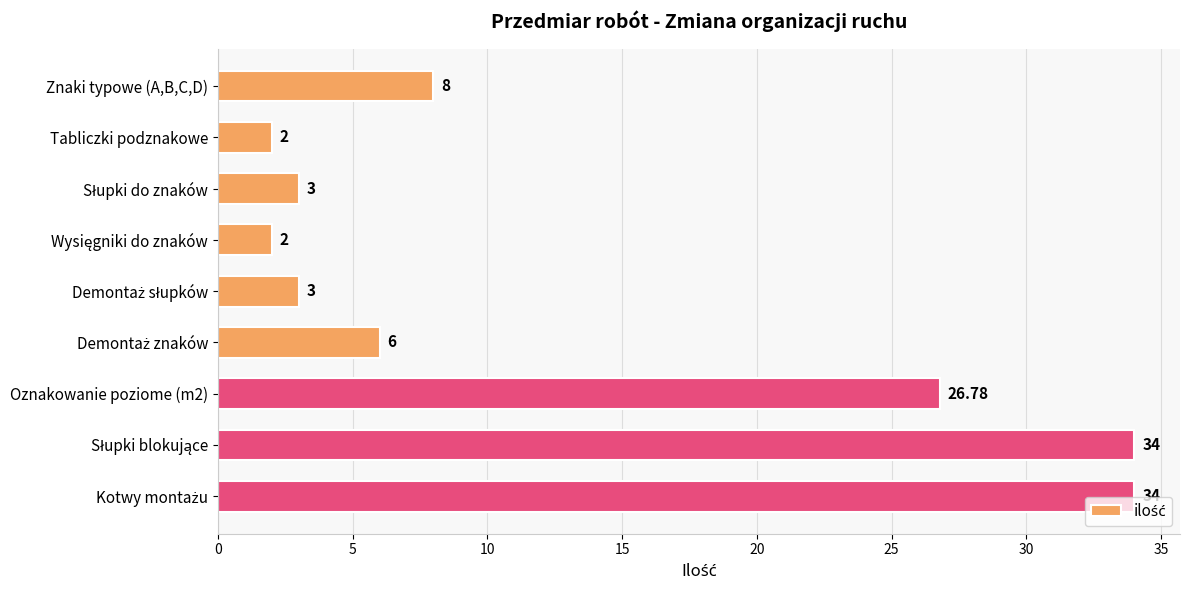

What is the label of the 2nd bar from the top?

Tabliczki podznakowe